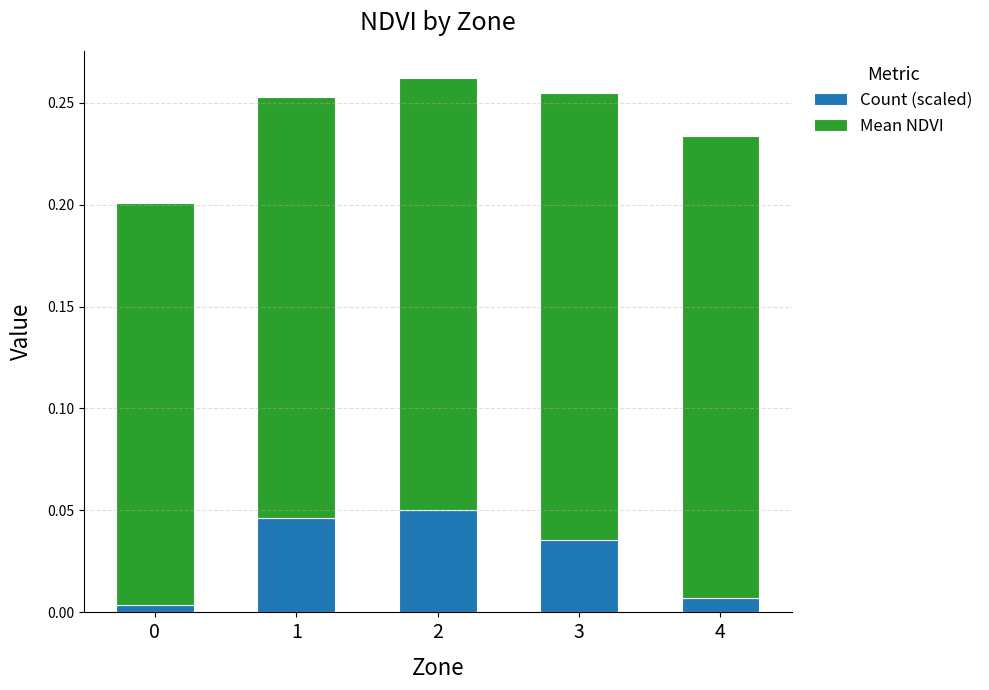

What are all the series names shown in the legend?

Count (scaled), Mean NDVI